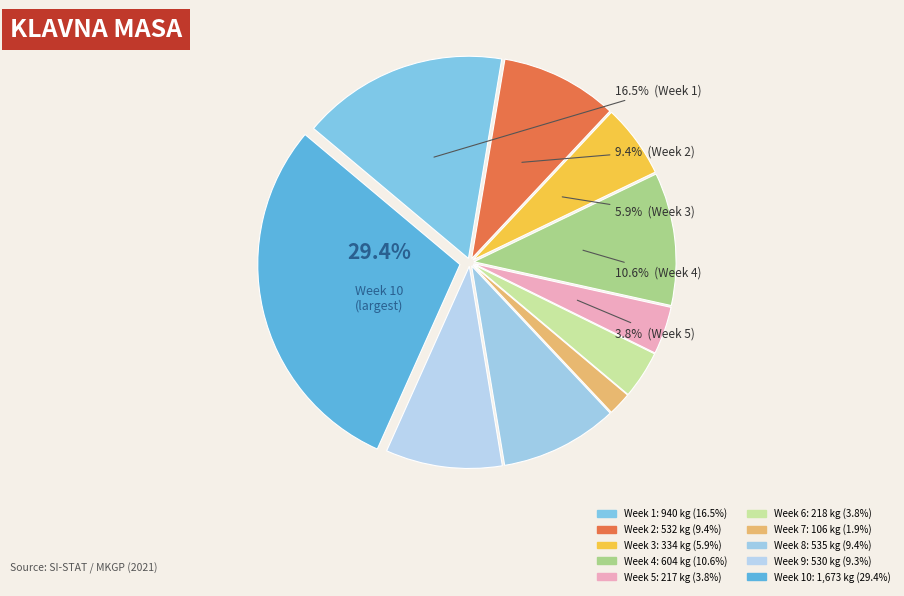

How many segments does this pie chart have?

10